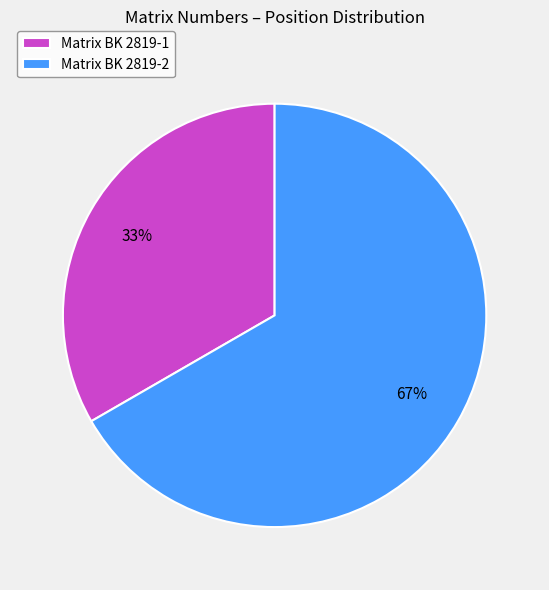

How many segments does this pie chart have?

2